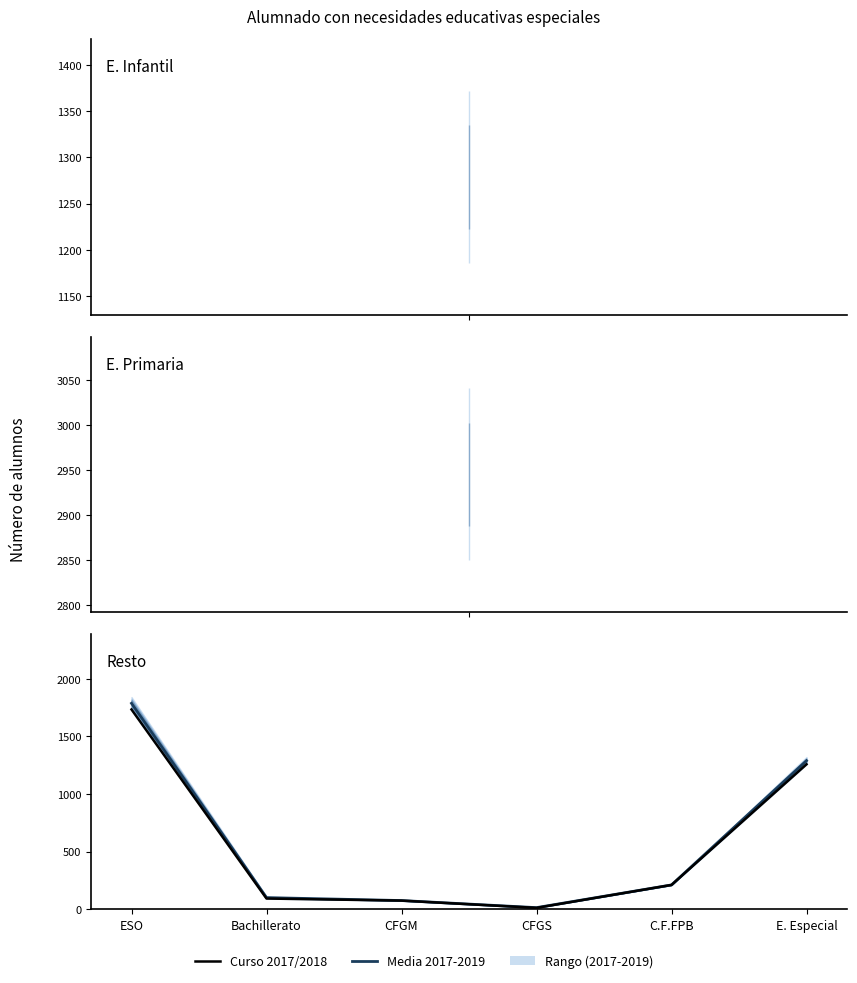

What is the highest value of the Curso 2017/2018 series?

1734.0